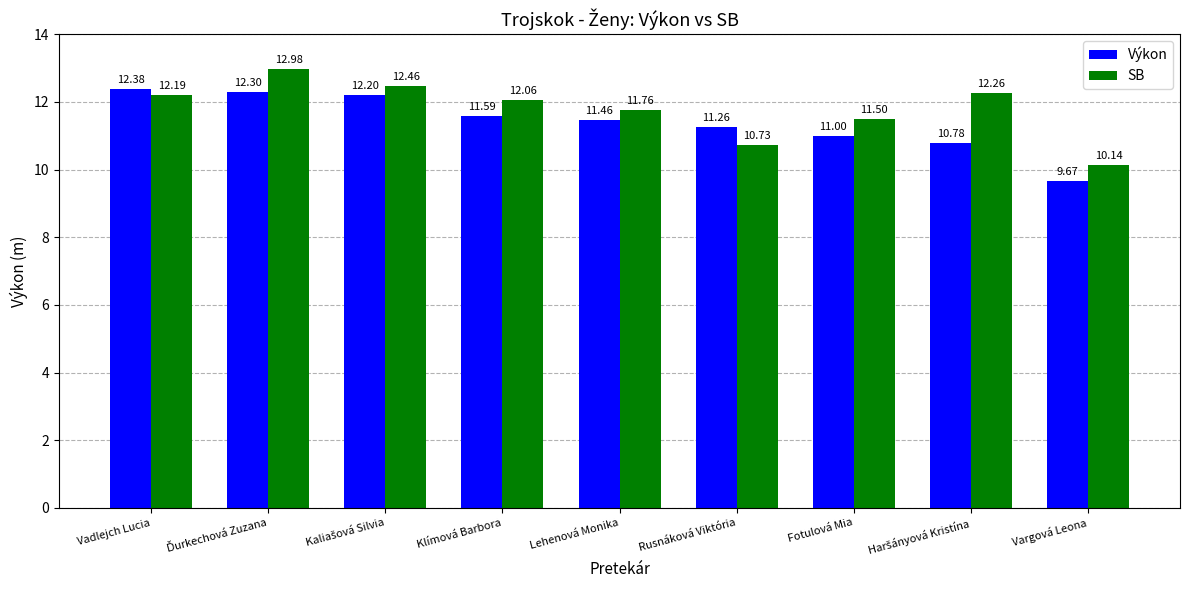

Reading left to right, what are all the values shown in this chart?

Výkon: 12.4	12.3	12.2	11.6	11.5	11.3	11.0	10.8	9.7
SB: 12.2	13.0	12.5	12.1	11.8	10.7	11.5	12.3	10.1